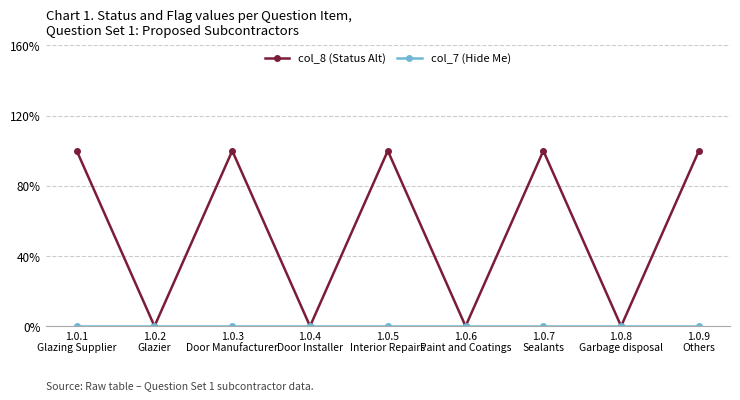

Does the chart have visible grid lines?

Yes